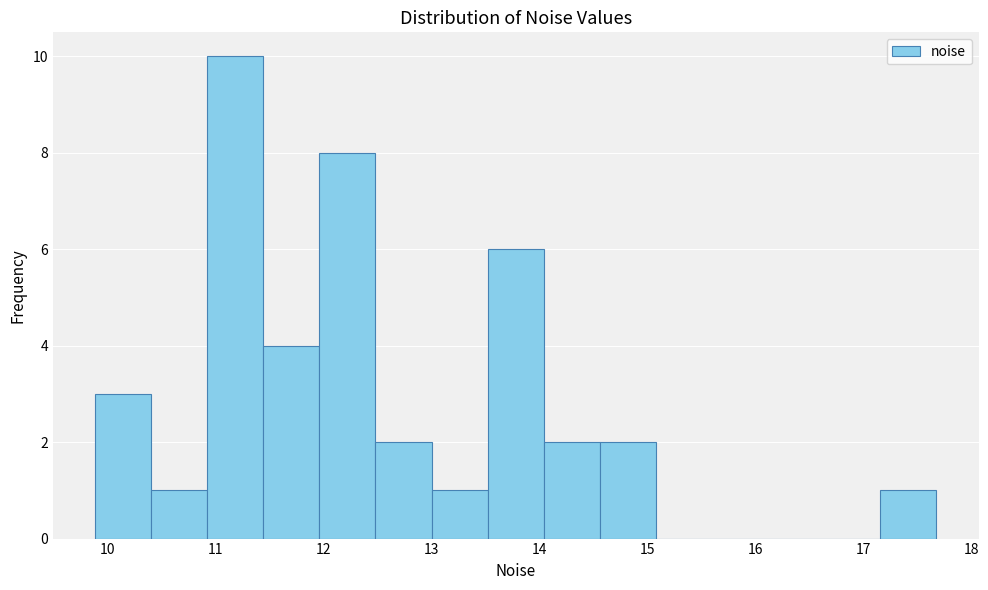

How tall is the bar that spans 9.9 to 10.4 on the x-axis? Neither the bar edges nor the heights are printed on the chart, so give them approximately, as read against the axes.

3